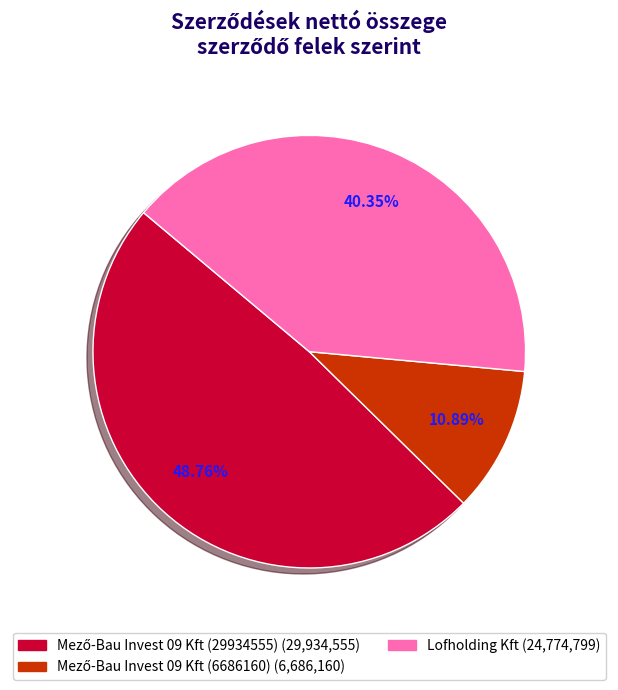

How many segments does this pie chart have?

3